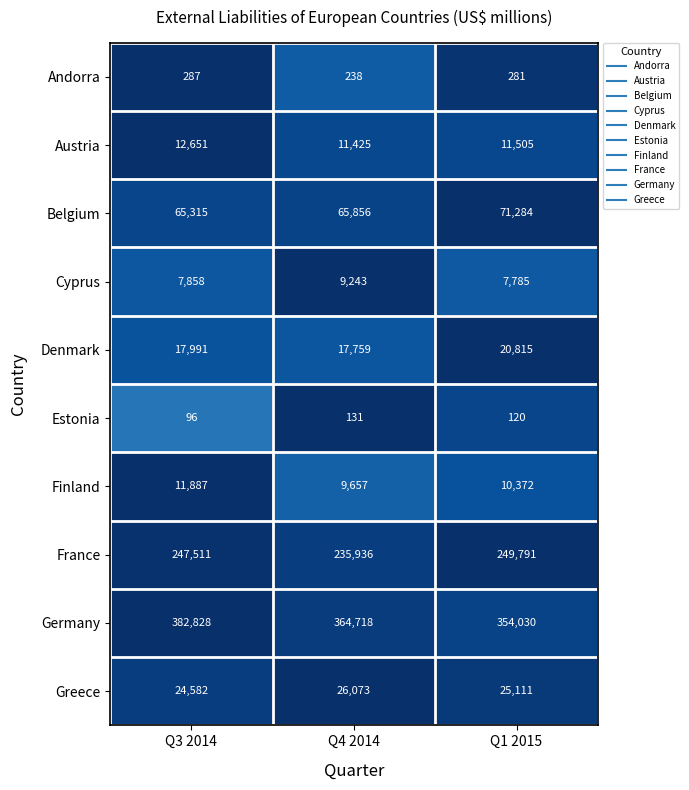

Reading right to left, what are all the values shown in this chart?

Andorra: Q1 2015=281	Q4 2014=238	Q3 2014=287
Austria: Q1 2015=11505	Q4 2014=11425	Q3 2014=12651
Belgium: Q1 2015=71284	Q4 2014=65856	Q3 2014=65315
Cyprus: Q1 2015=7785	Q4 2014=9243	Q3 2014=7858
Denmark: Q1 2015=20815	Q4 2014=17759	Q3 2014=17991
Estonia: Q1 2015=120	Q4 2014=131	Q3 2014=96
Finland: Q1 2015=10372	Q4 2014=9657	Q3 2014=11887
France: Q1 2015=249791	Q4 2014=235936	Q3 2014=247511
Germany: Q1 2015=354030	Q4 2014=364718	Q3 2014=382828
Greece: Q1 2015=25111	Q4 2014=26073	Q3 2014=24582